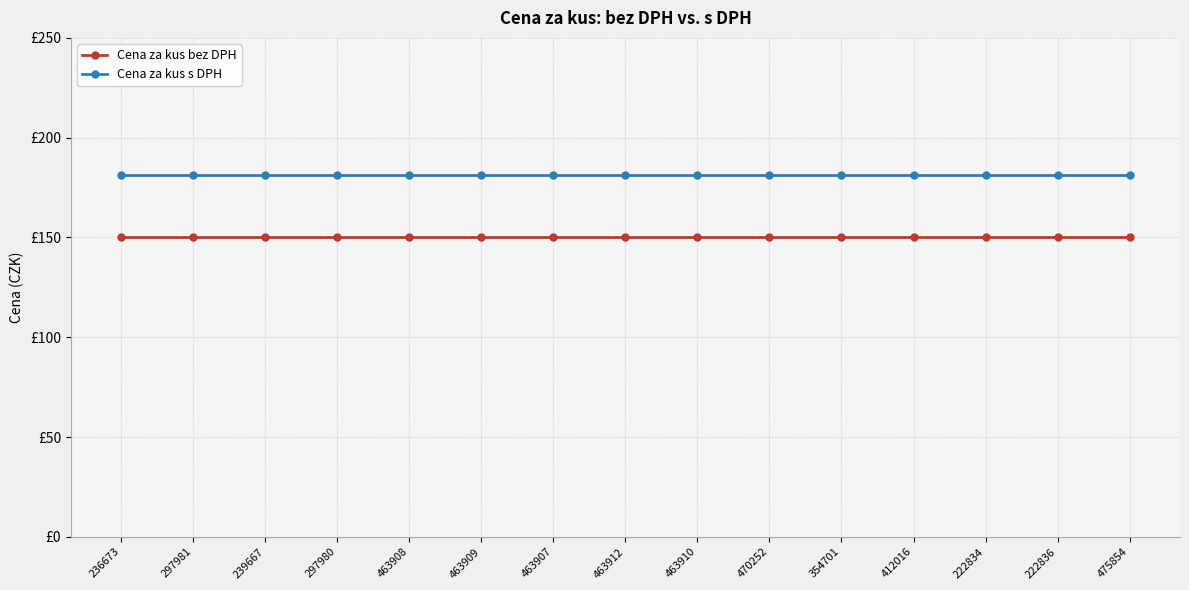

Reading left to right, transcribe all the data shown in this chart.

Cena za kus bez DPH: 150.0	150.0	150.0	150.0	150.0	150.0	150.0	150.0	150.0	150.0	150.0	150.0	150.0	150.0	150.0
Cena za kus s DPH: 181.5	181.5	181.5	181.5	181.5	181.5	181.5	181.5	181.5	181.5	181.5	181.5	181.5	181.5	181.5